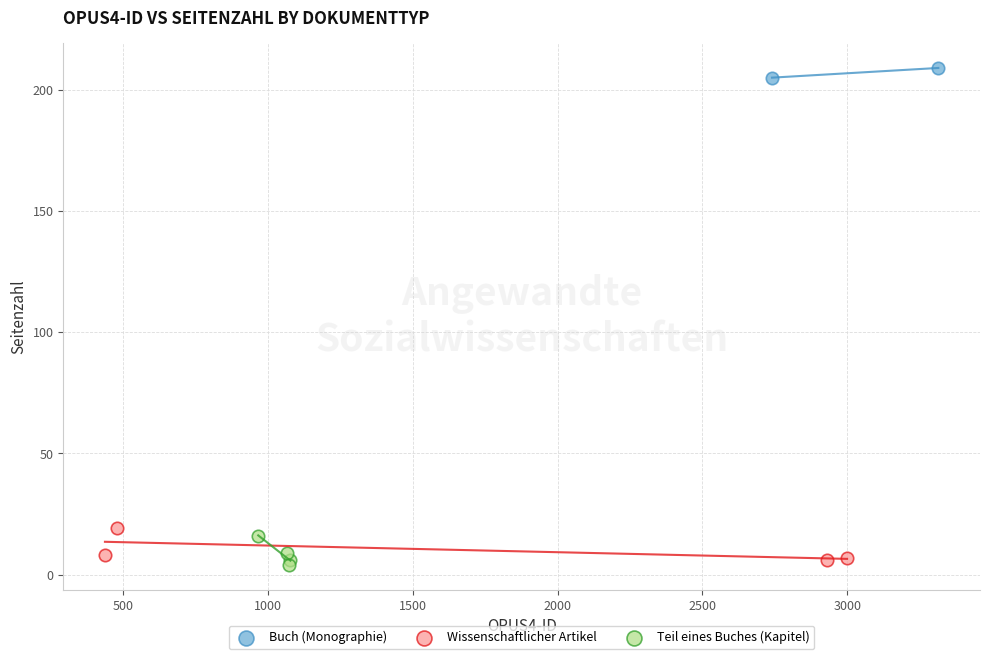

What are all the series names shown in the legend?

Buch (Monographie), Wissenschaftlicher Artikel, Teil eines Buches (Kapitel)